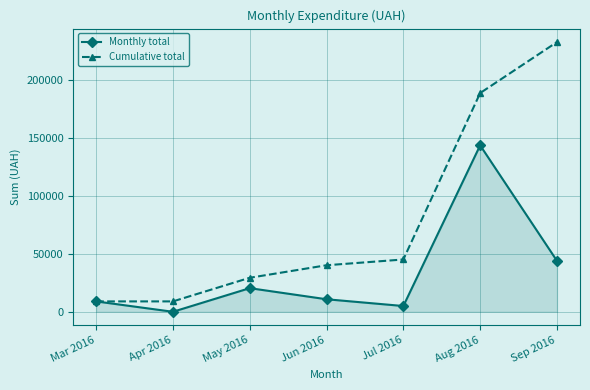

At which category does the chart reach its peak across all series?

Sep 2016